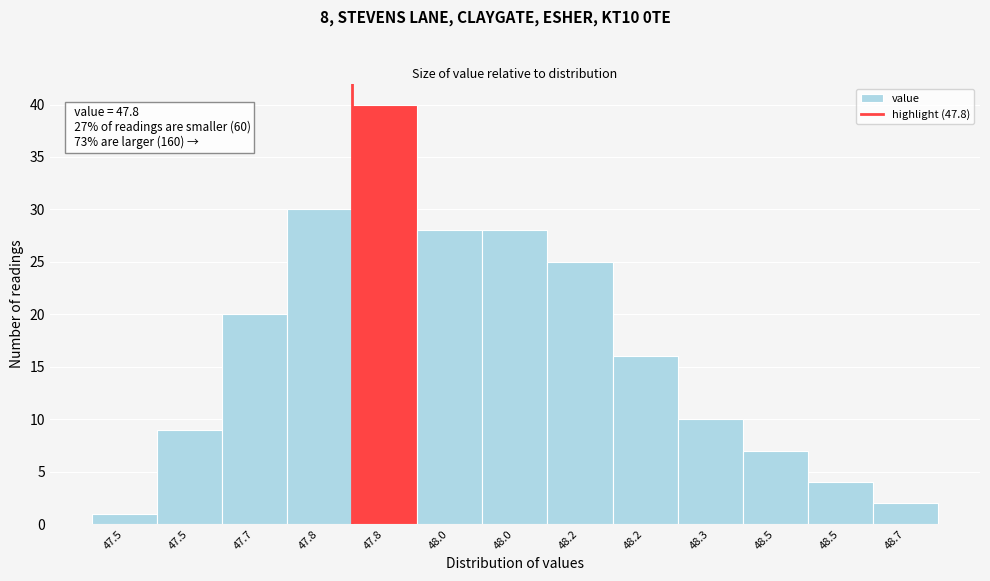

Are the bars horizontal?

No